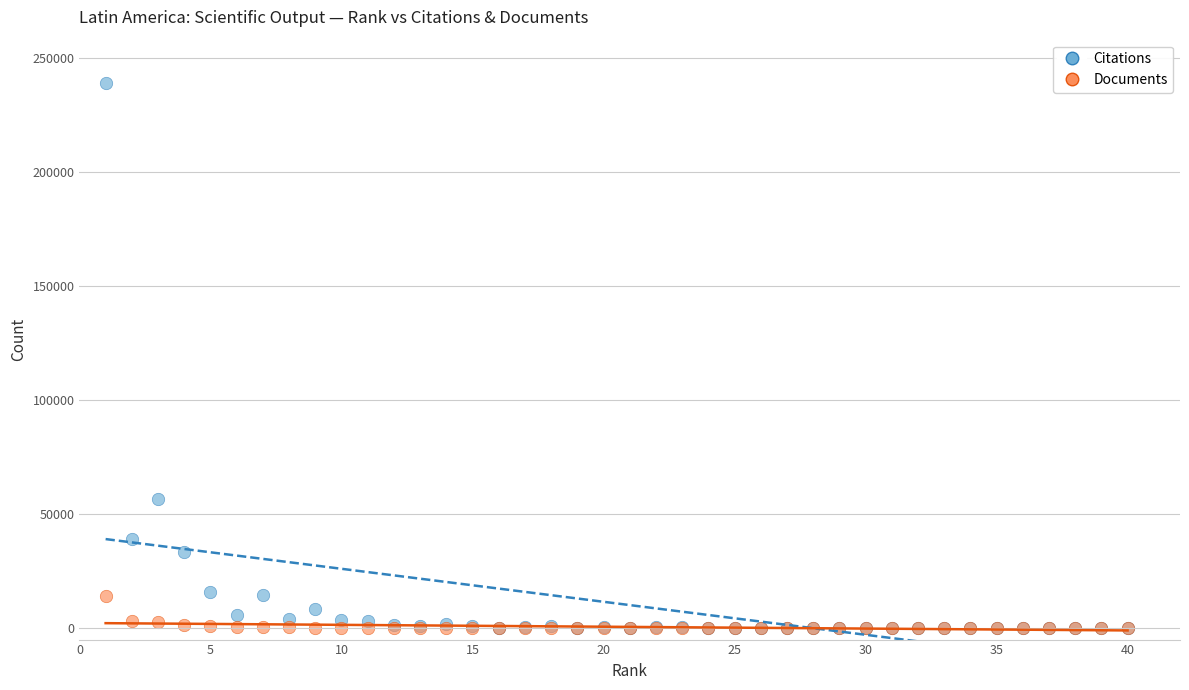

Which series has the widest spread of Y values?

Citations